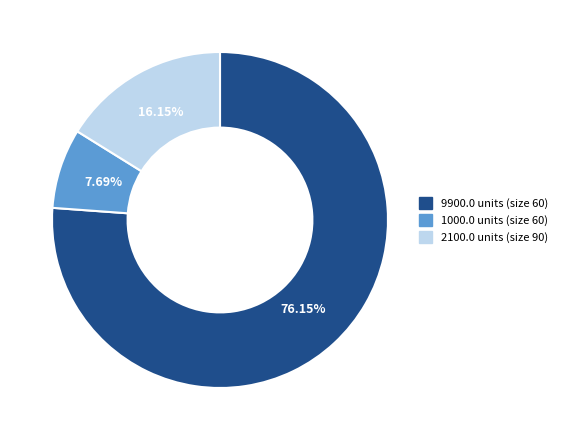

Do 1000.0 units (size 60) and 9900.0 units (size 60) together represent more than half of the pie?

Yes